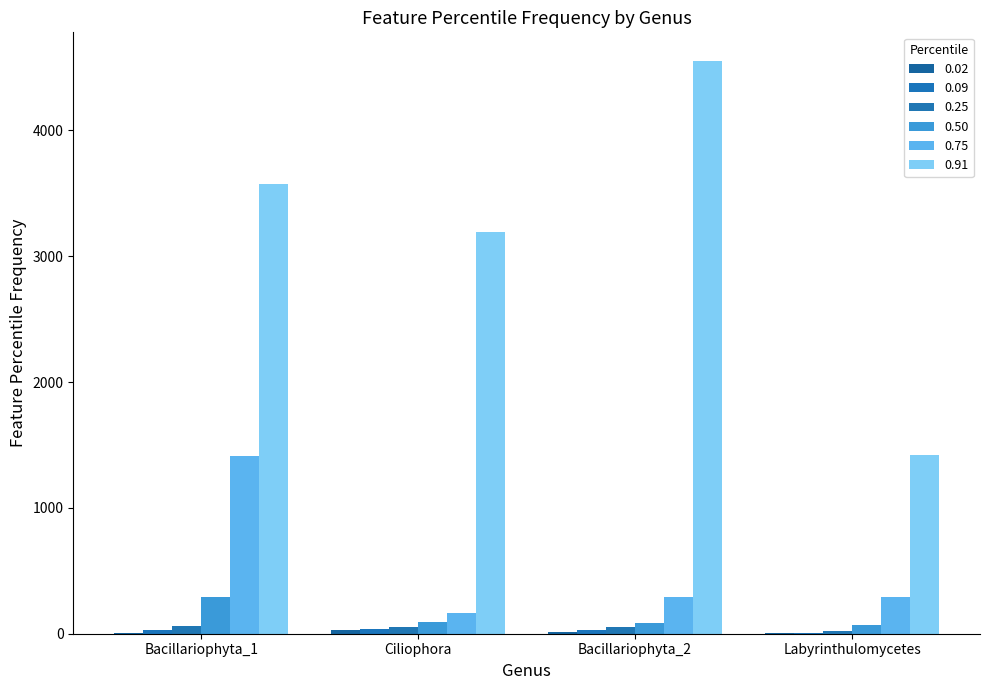

How many groups of bars are there?

4